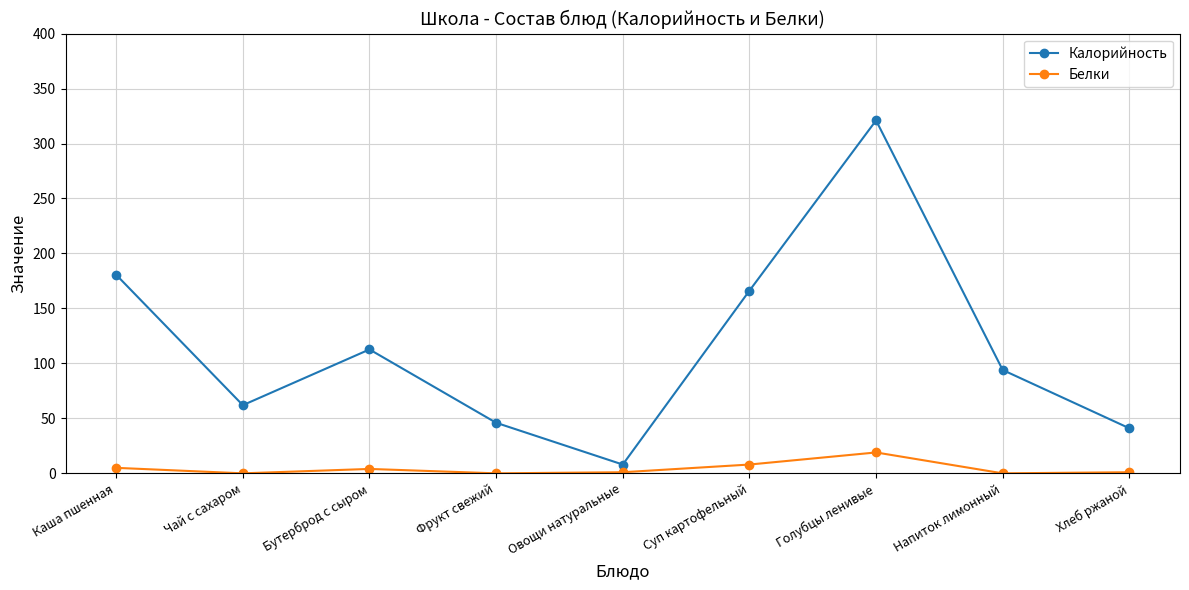

Which series changed the most between Чай с сахаром and Овощи натуральные?

Калорийность